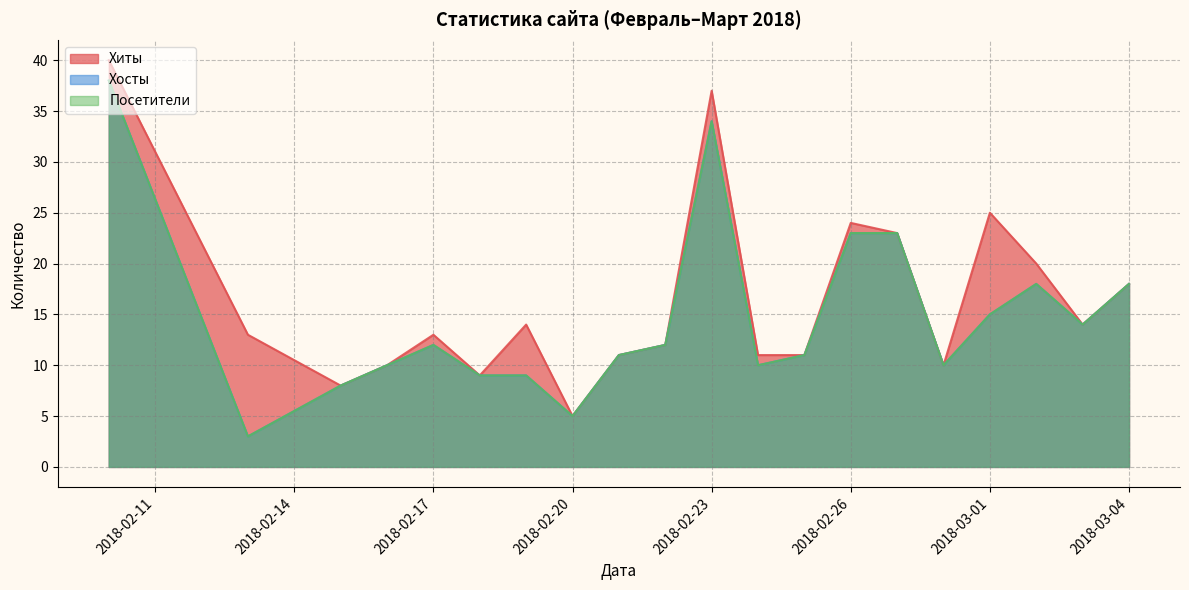

Is the value of Хосты at 2018-02-18 greater than the value of Посетители at 2018-02-17?

No